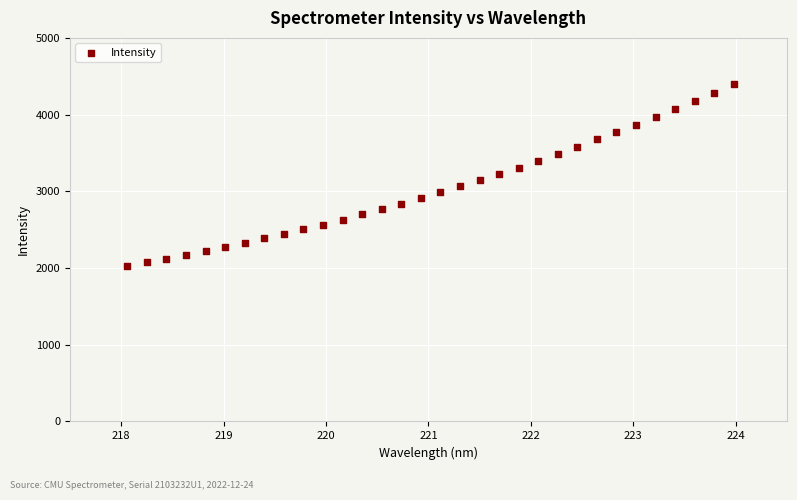

What is the range of X values (max minus min)?

5.9